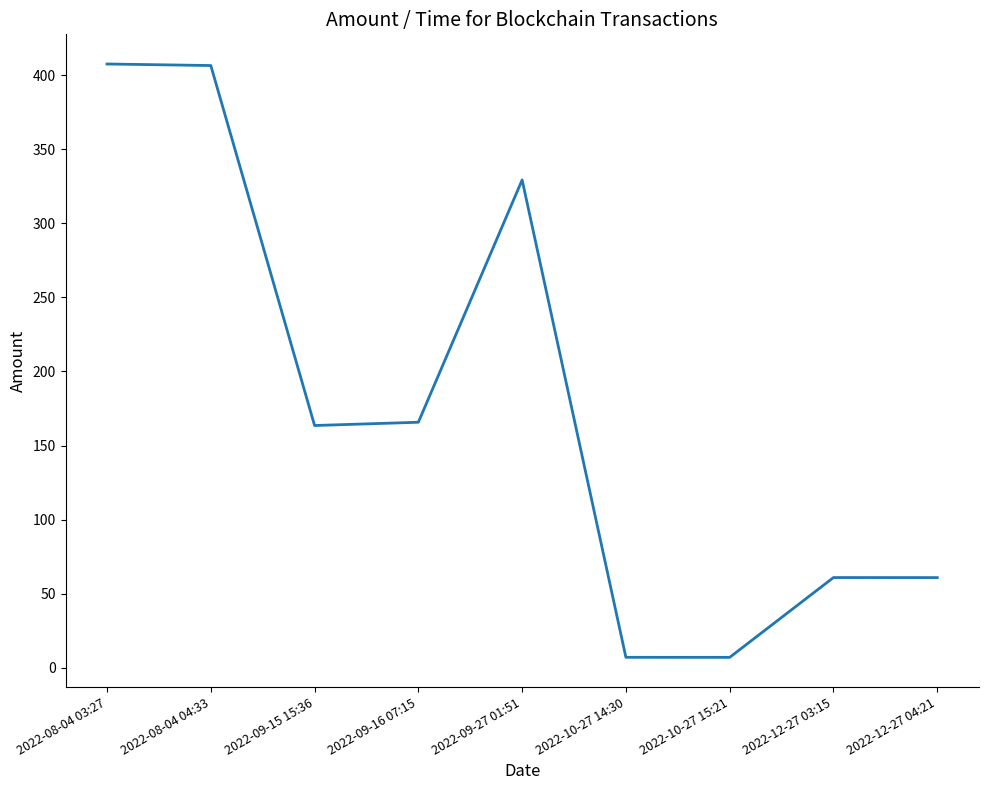

How many values exceed 163?

5